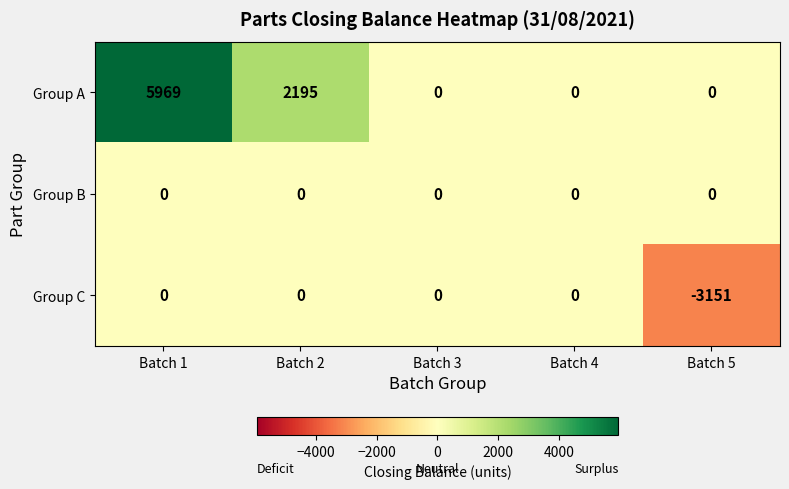

Which series has the largest range (max minus min)?

Group A